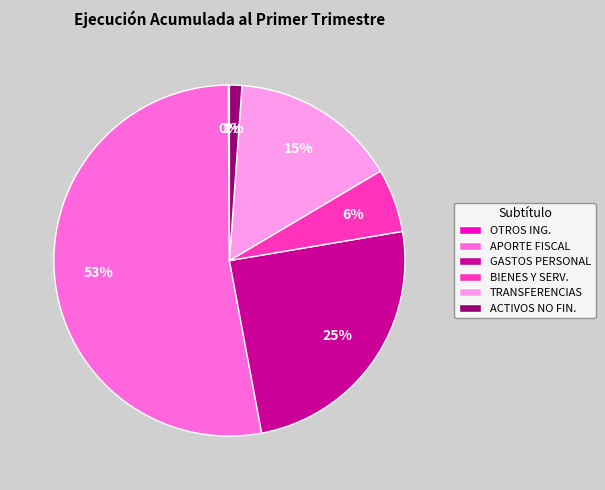

To the nearest percent, what portion does APORTE FISCAL represent?

53%